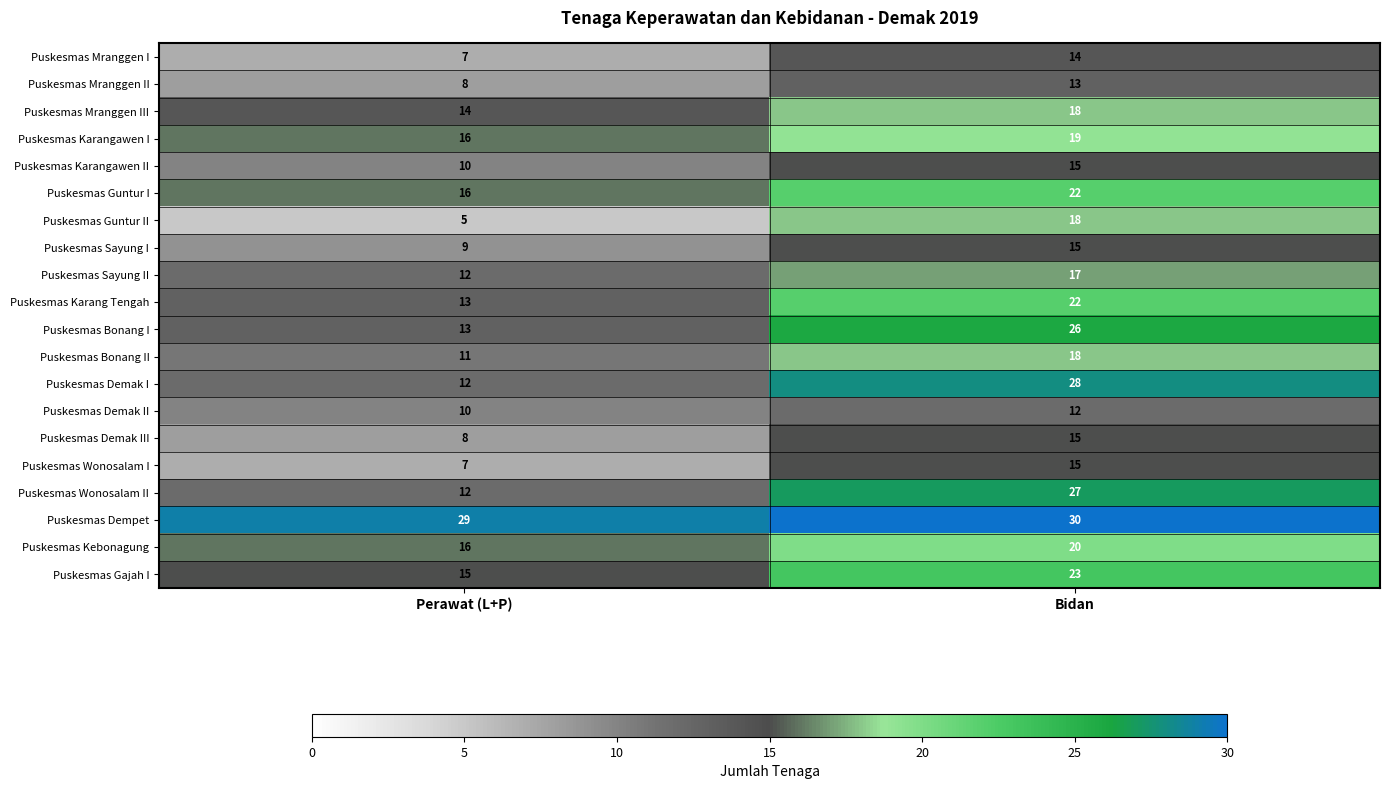

What is the sum of the Puskesmas Karangawen II values at Perawat (L+P) and Bidan?

25